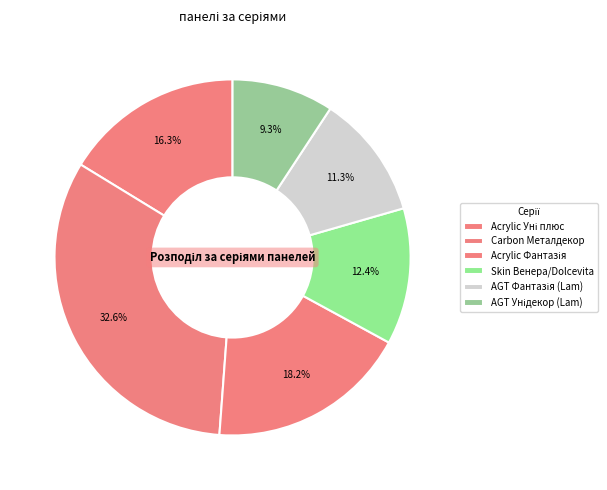

Which has a higher value, Carbon Металдекор or Skin Венера/Dolcevita?

Carbon Металдекор